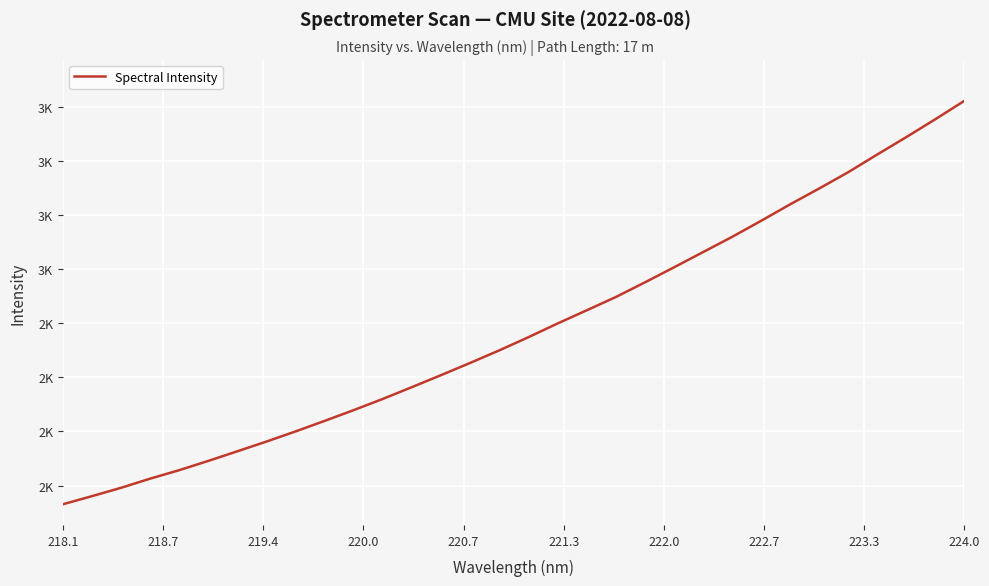

Does the chart have visible grid lines?

Yes